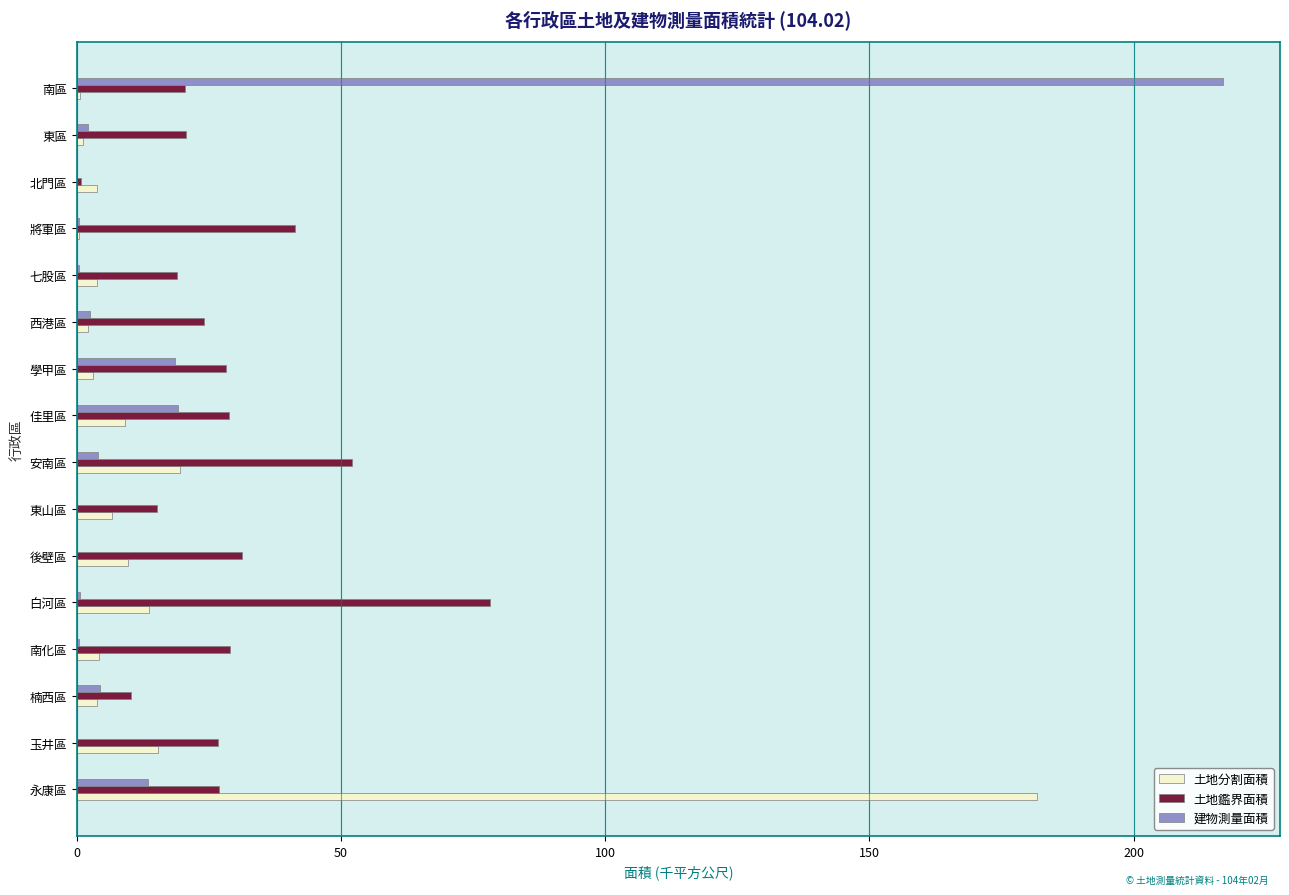

What is the maximum value shown in the chart?

216.8